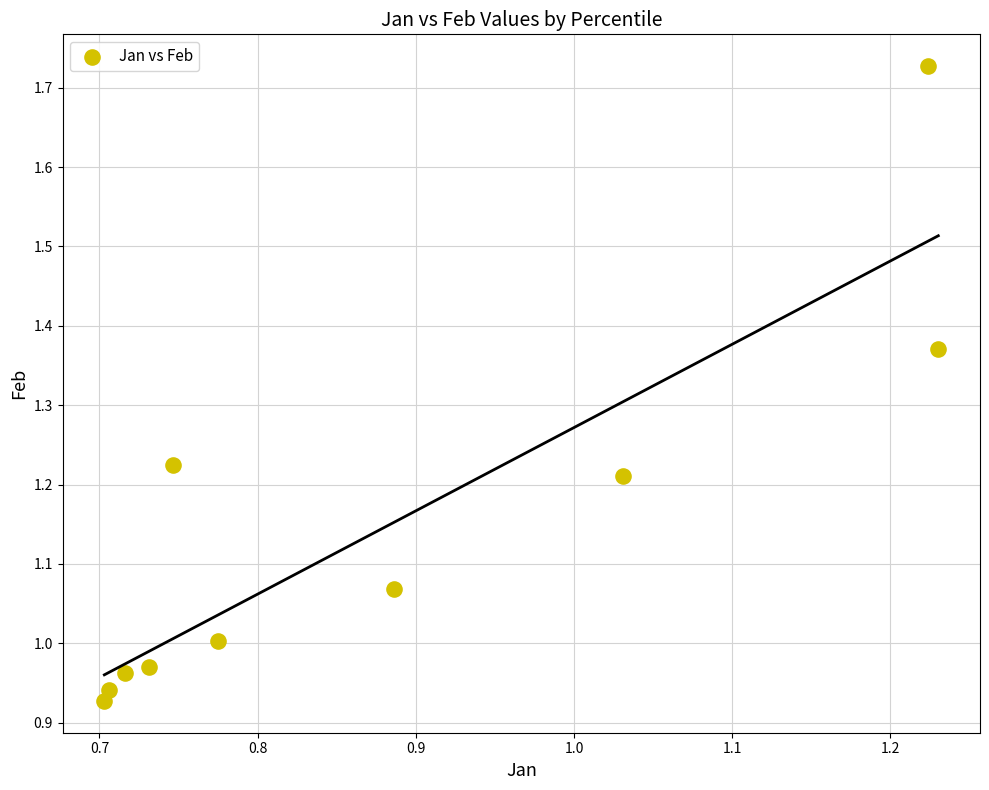

What is the range of Y values (max minus min)?

0.8